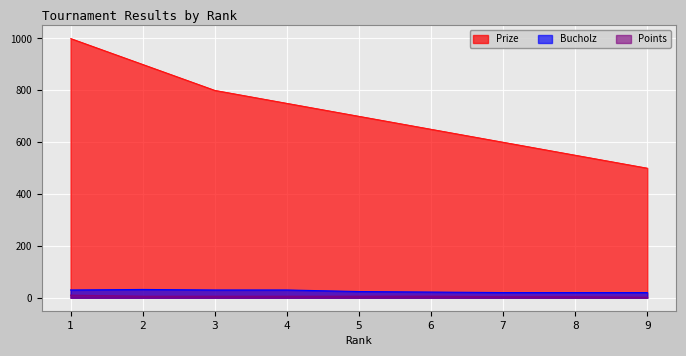

At which label does Prize reach its minimum?

9